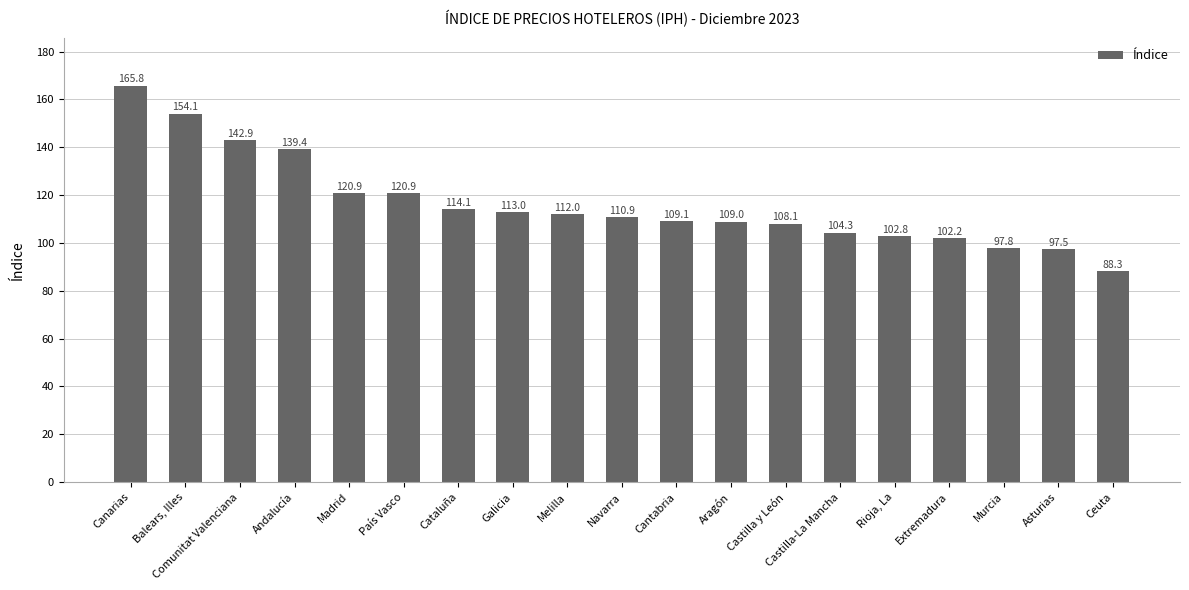

The chart shows a value of 80.7 at País Vasco. True or false?

False